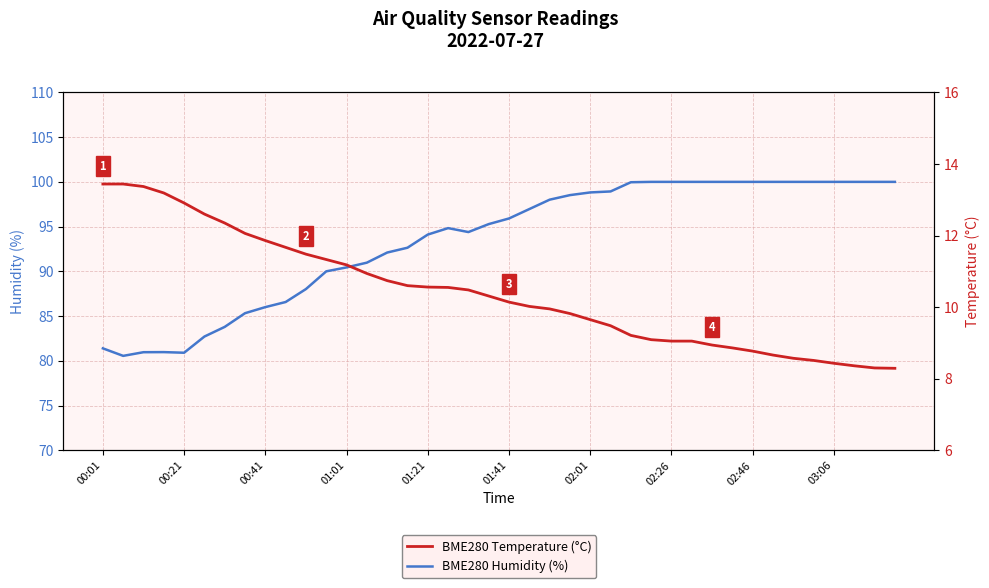

How many lines are shown in the chart?

2